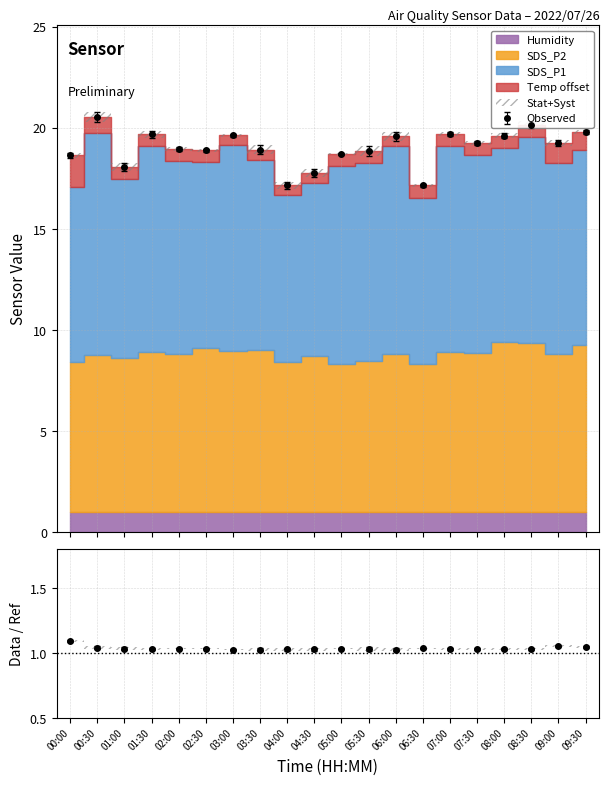

Which series changed the most between 01:30 and 06:30?

SDS_P1